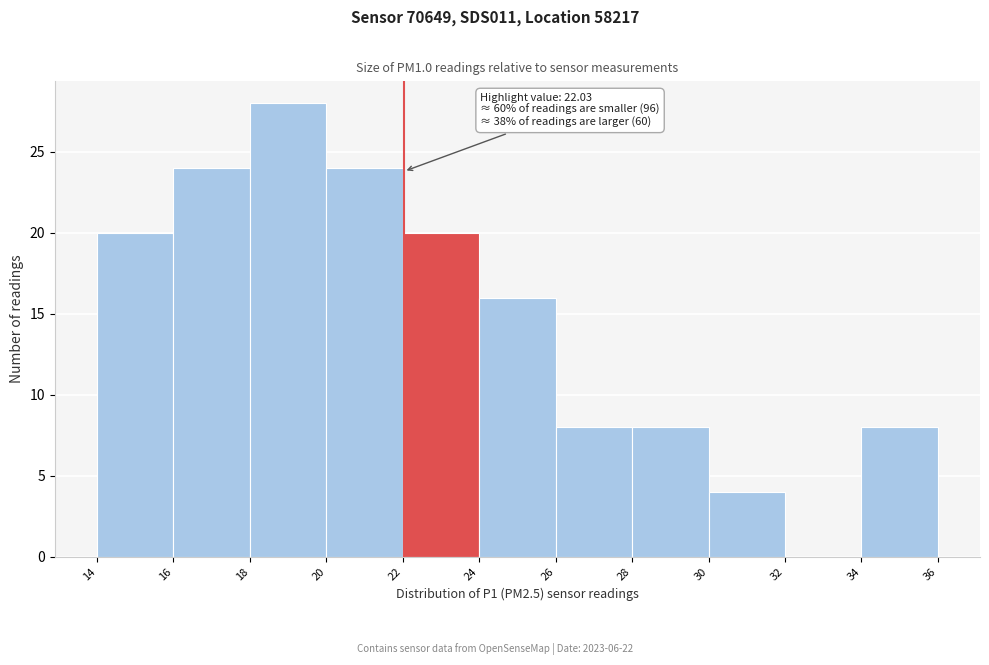

Which range on the x-axis has the tallest bar?

18 to 20